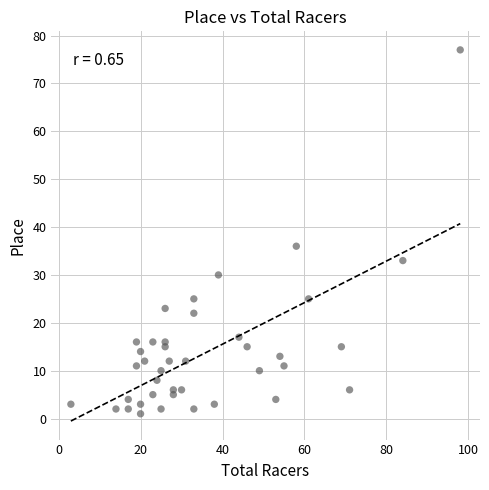

What Y value in the scatter plot is closest to 39?

36